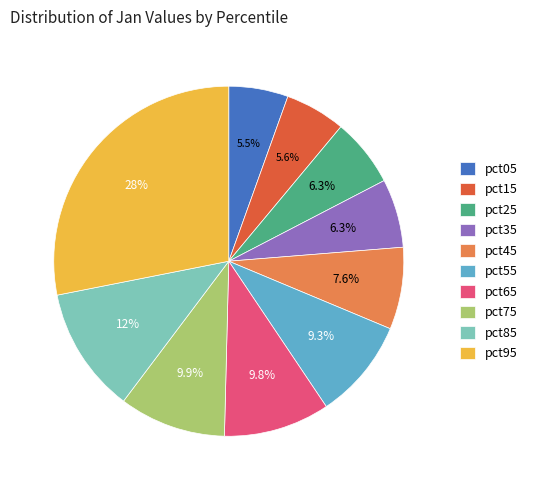

Which has a higher value, pct25 or pct65?

pct65